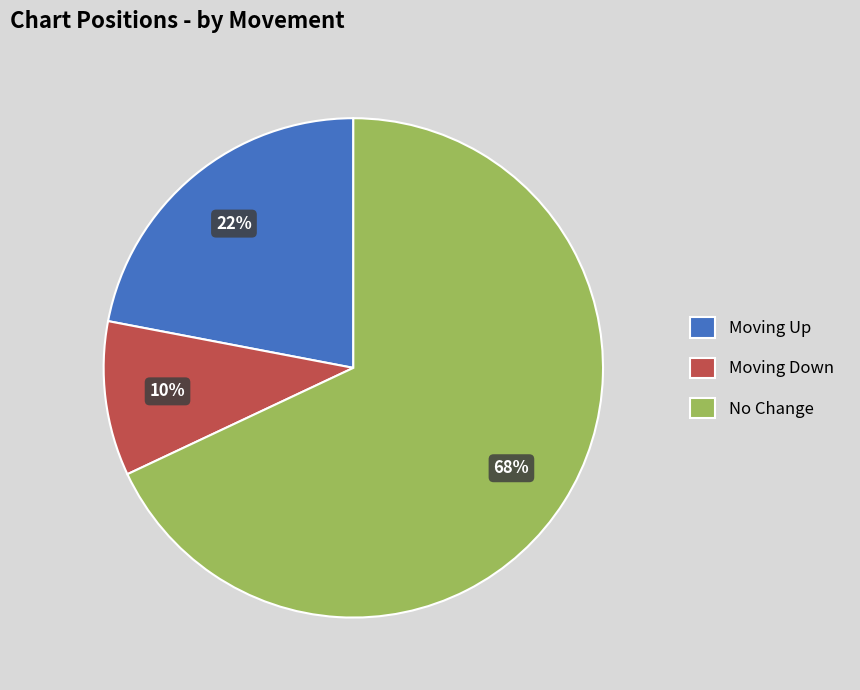

How many slices are in this pie chart?

3